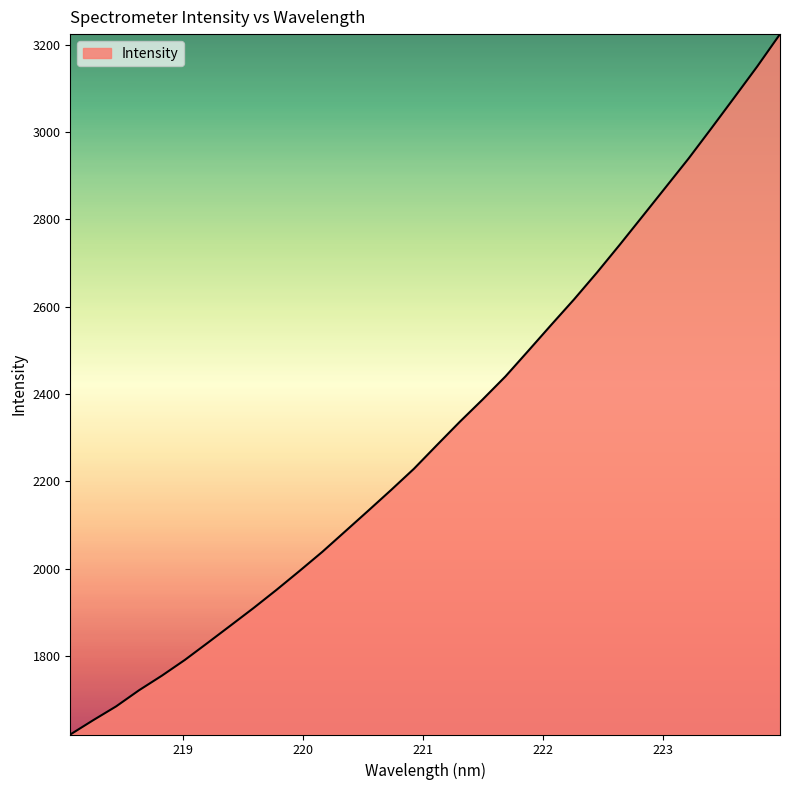

What is the average value?

2314.9